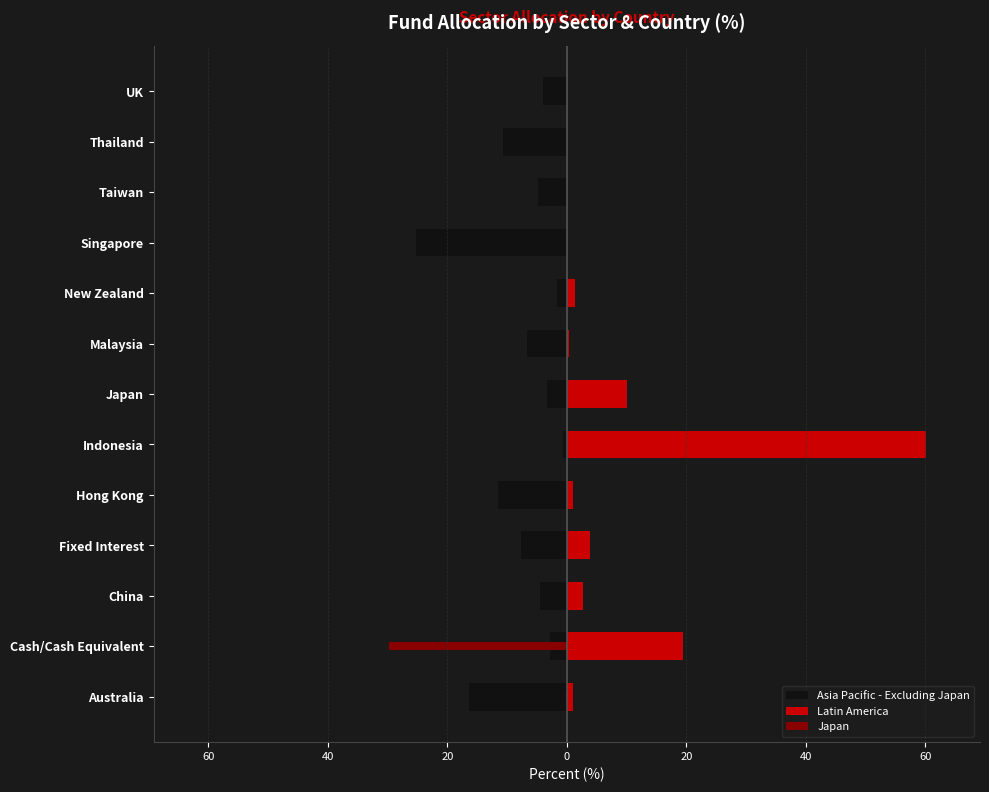

Rank the series by their average value, from lowest to highest.

Asia Pacific - Excluding Japan, Japan, Latin America